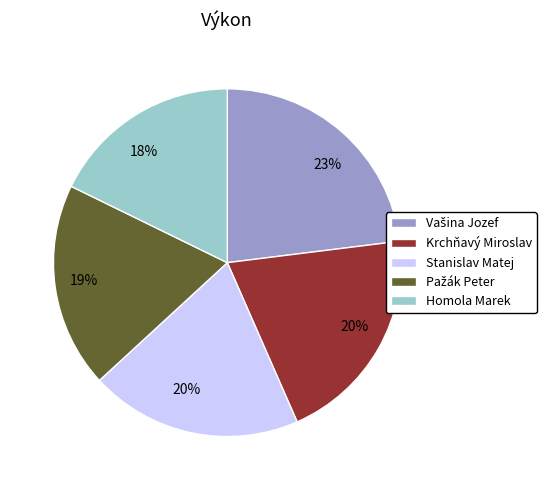

True or false: Stanislav Matej accounts for 32% of the total.

False